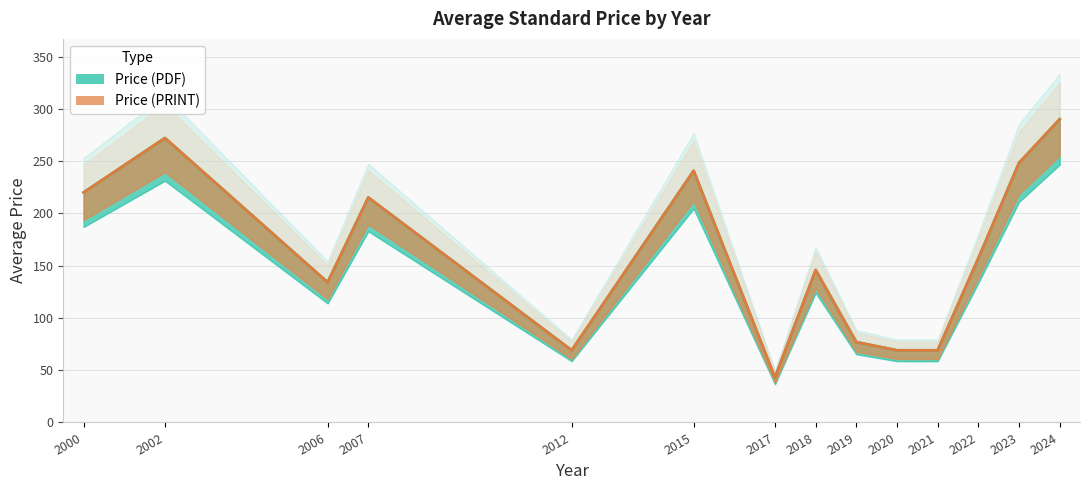

Which series has the largest total across all categories?

Price (PDF)